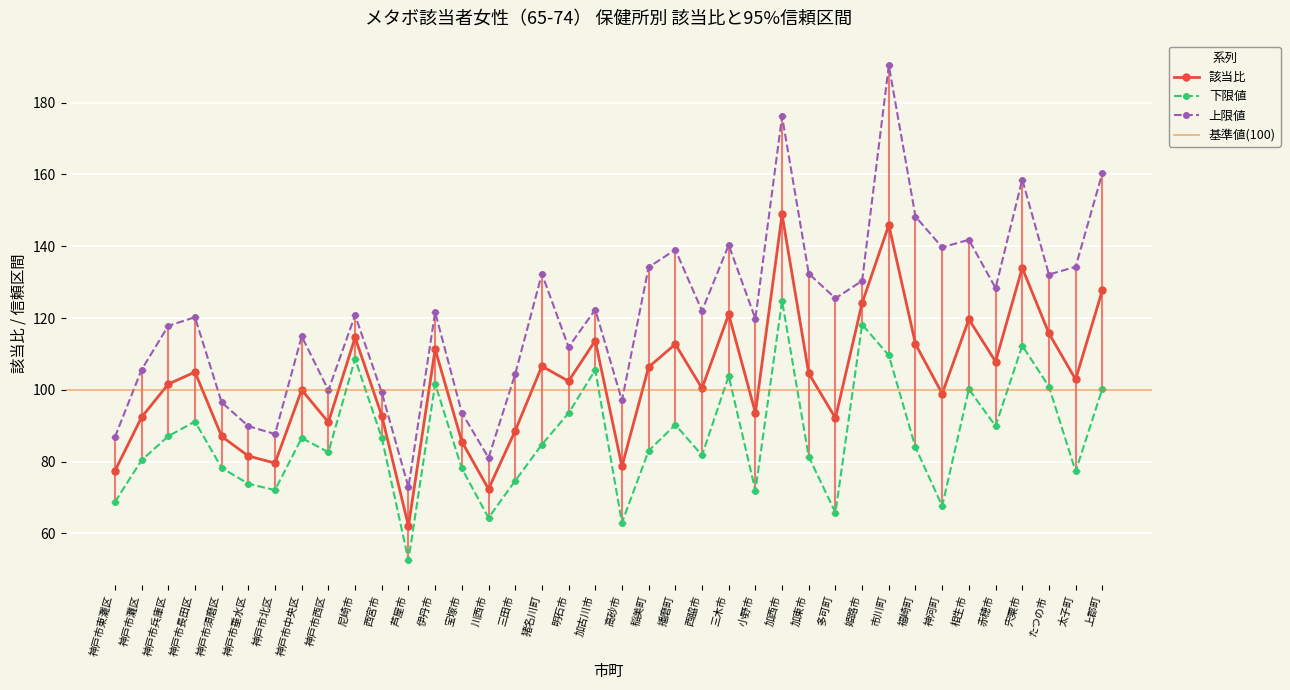

Where does the 下限値 series first go above 84?

神戸市兵庫区